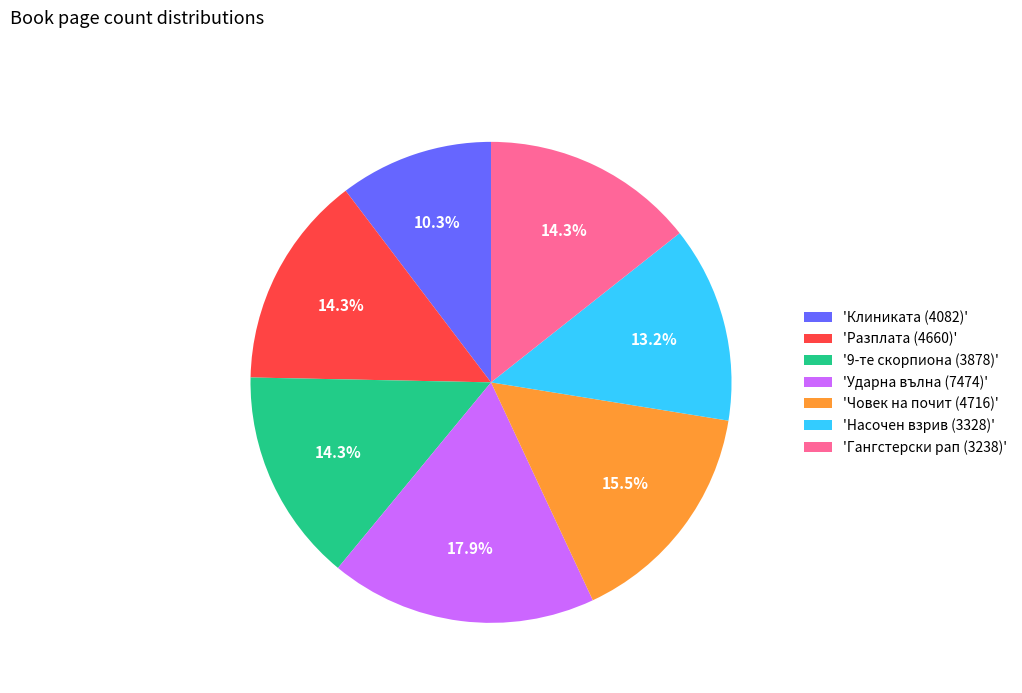

Does any single category account for the majority?

No